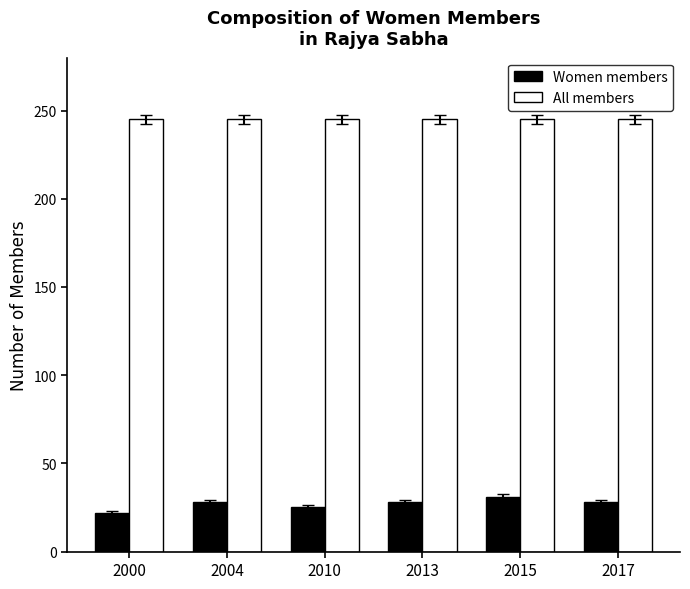

What is the value of the All members bar at the 4th from the left?

245